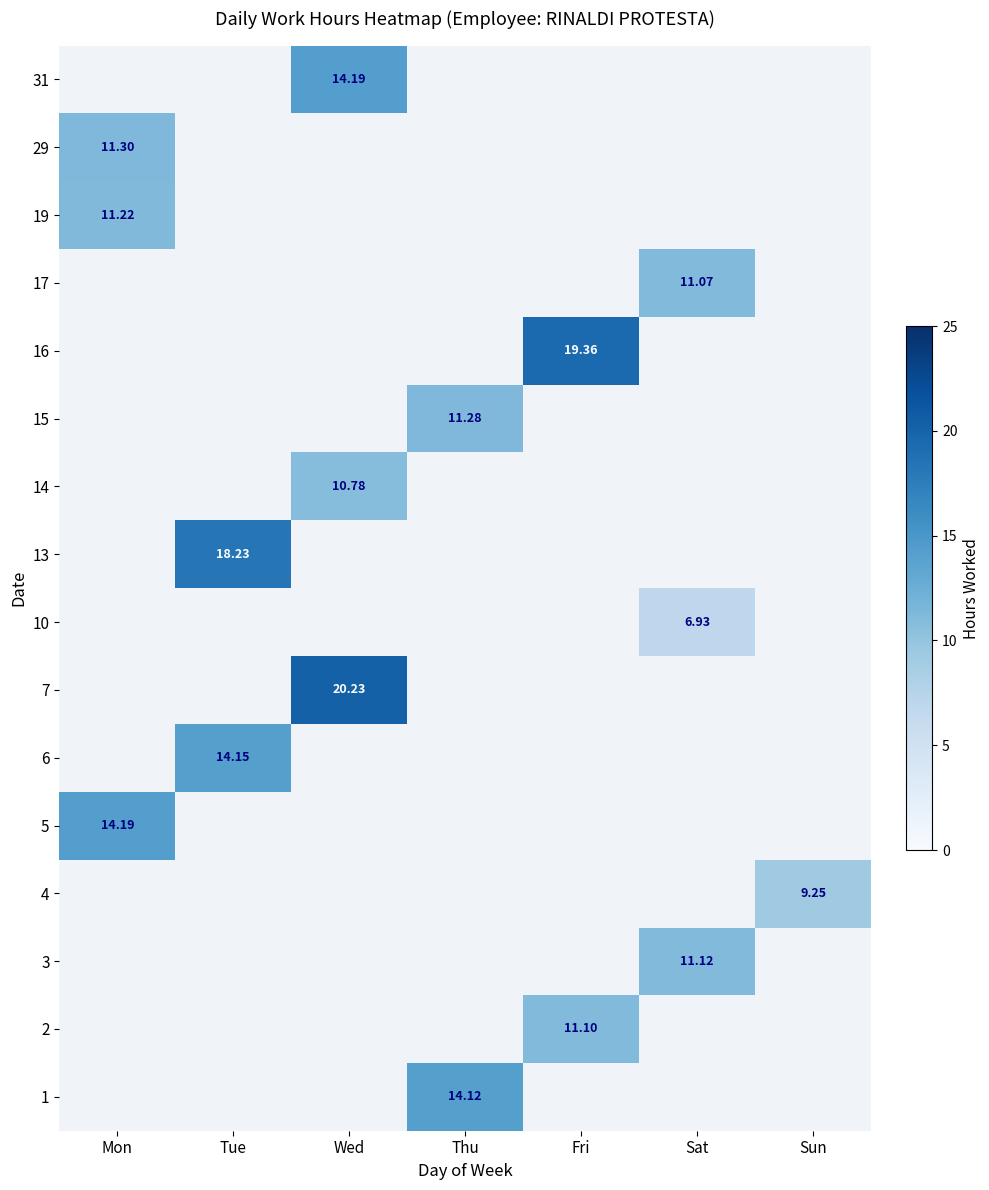

Which has a higher value, Tue or Fri?

Tue